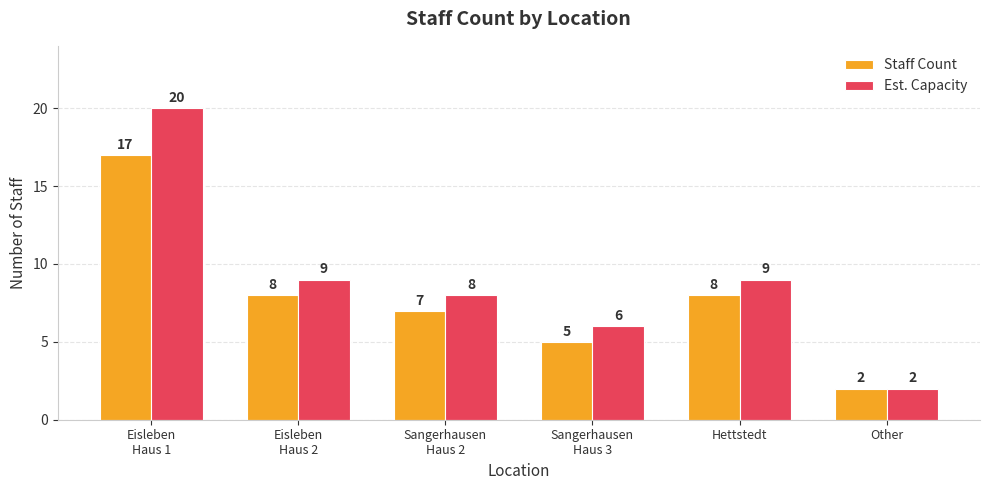

What are all the series names shown in the legend?

Staff Count, Est. Capacity